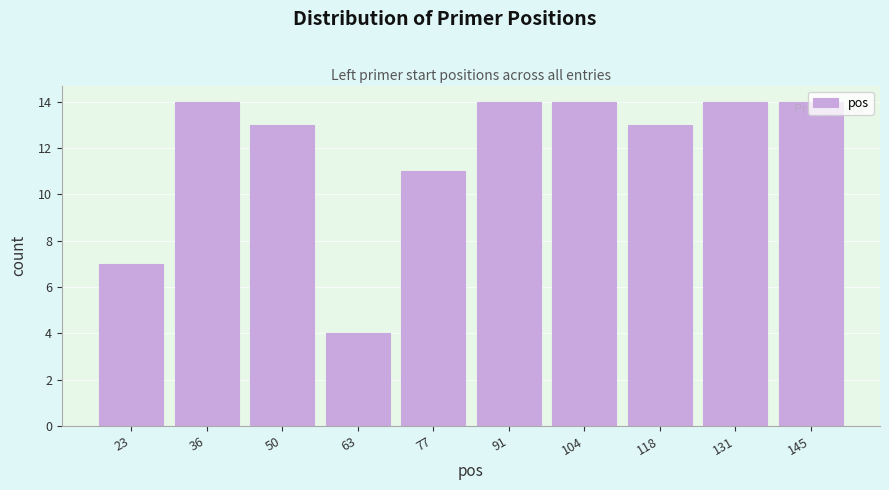

At which category does the chart reach its minimum across all series?

63